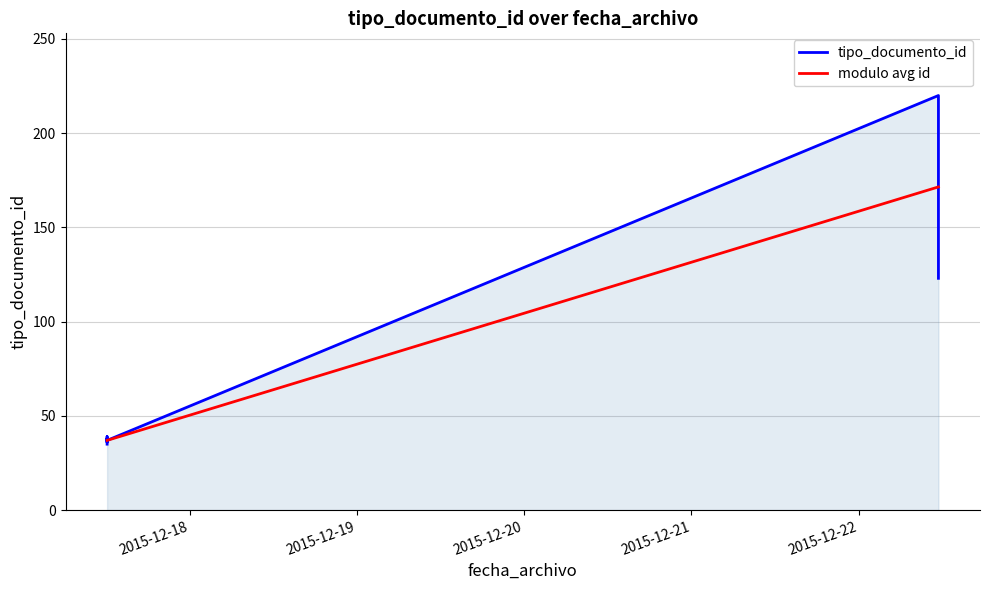

List the labels in order of value, smallest first.

2015-12-17 12:09:49, 2015-12-17 12:09:49, 2015-12-17 12:09:49, 2015-12-17 12:09:49, 2015-12-17 12:09:49, 2015-12-22 11:27:06, 2015-12-22 11:27:06